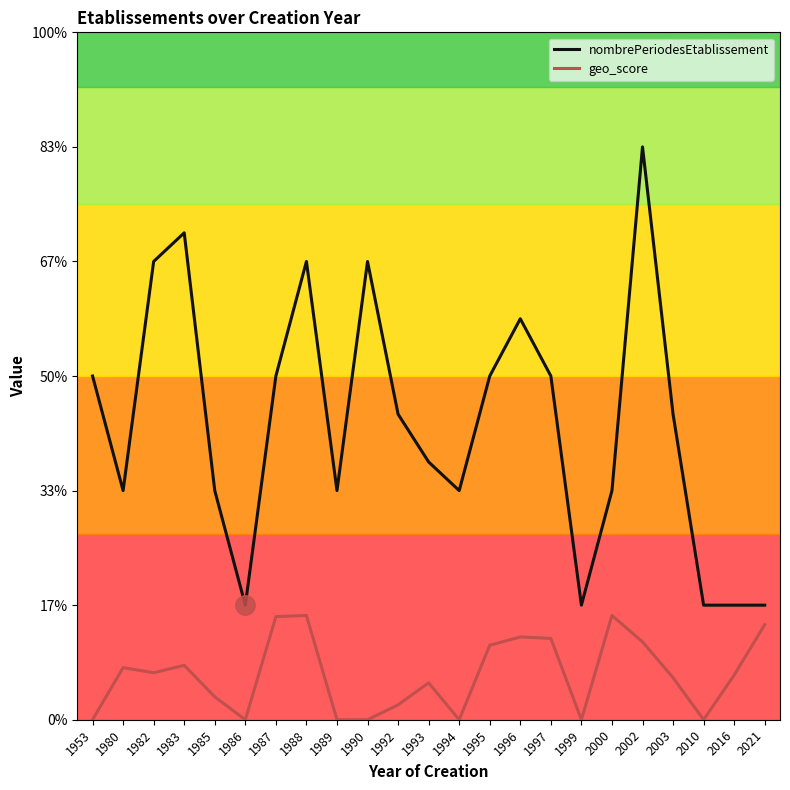

Which has a higher value, 1993 or 1990?

1990